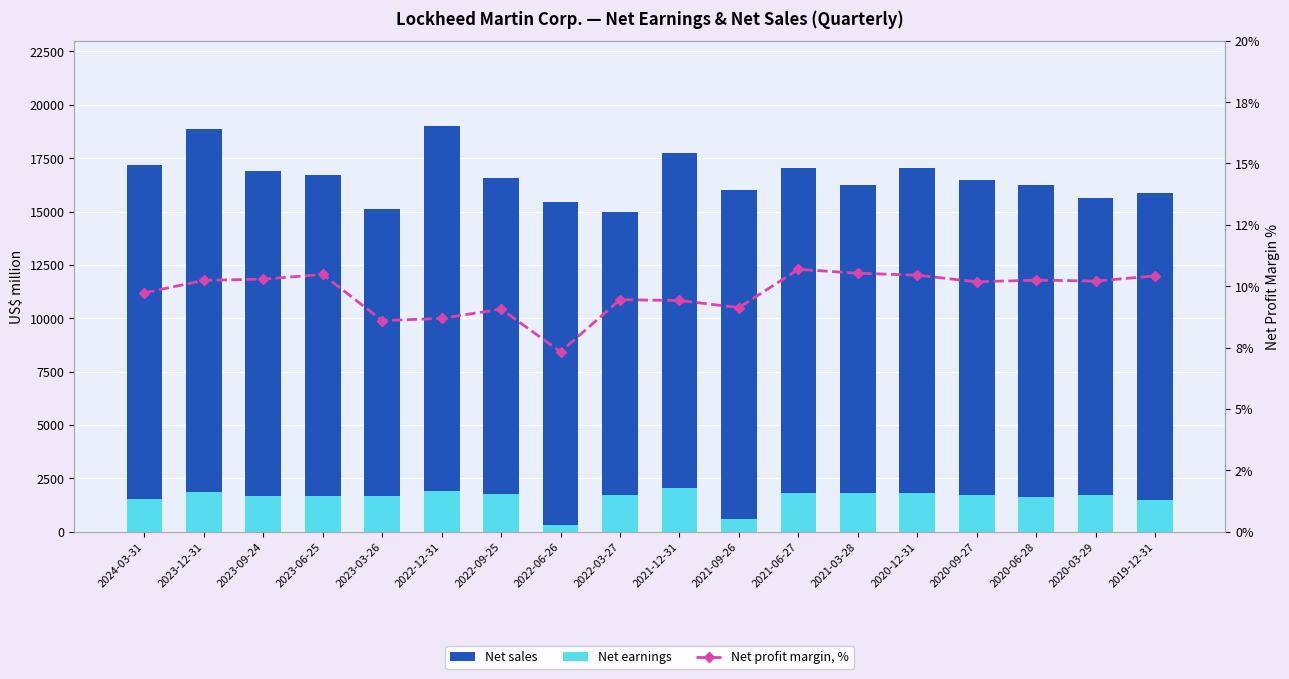

What position from the left is 2021-06-27?

12